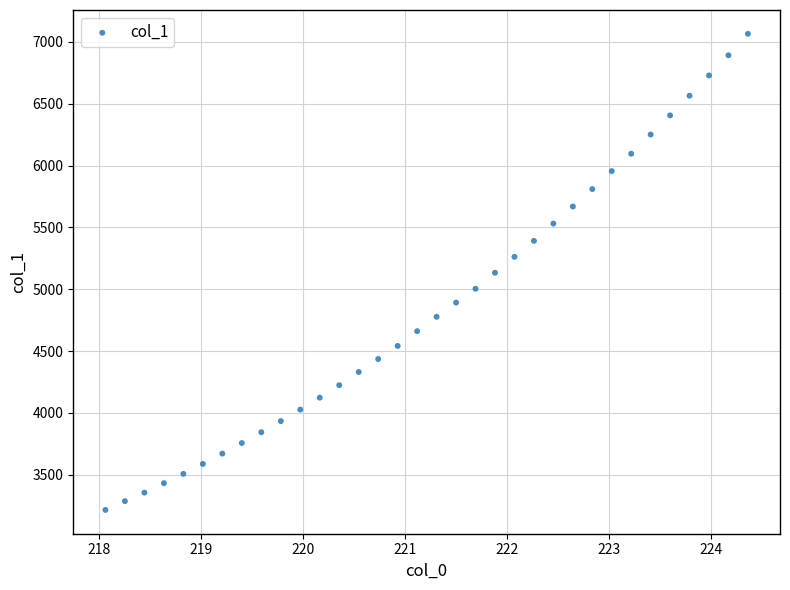

What is the range of Y values (max minus min)?

3849.1